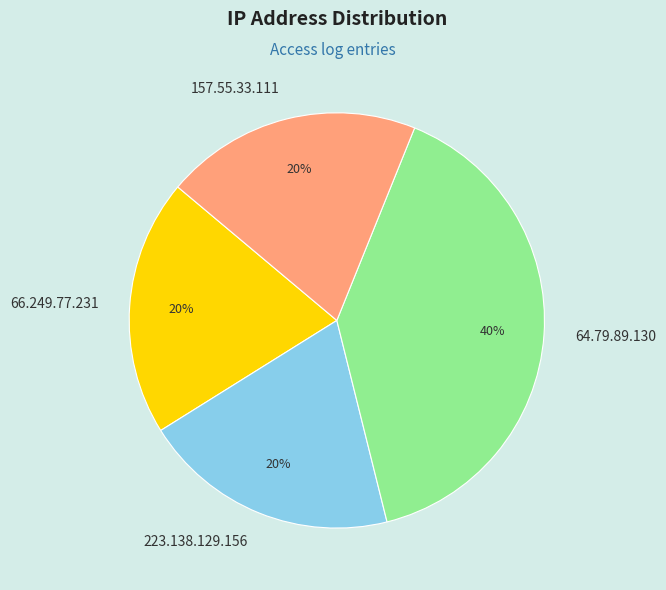

Which category has the biggest portion of the pie?

64.79.89.130